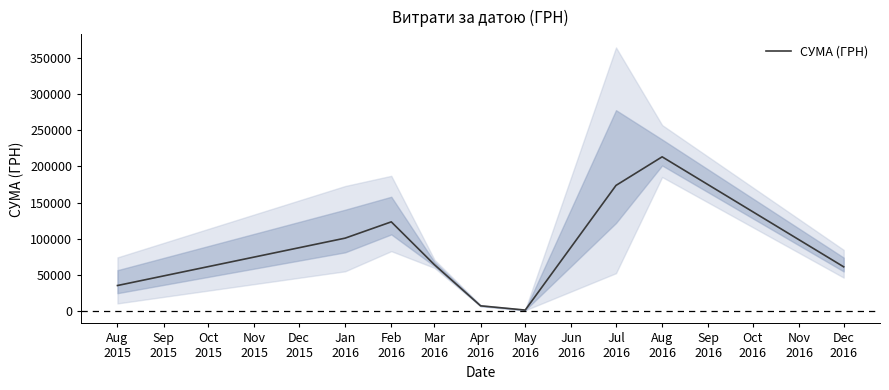

True or false: the data shows 64139.9 at Mar 2016.

True